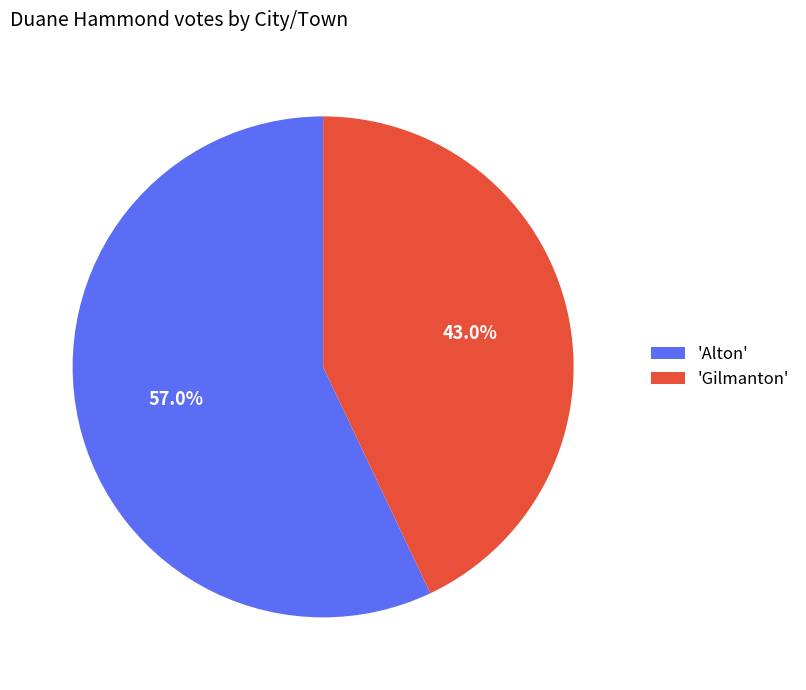

What is the ratio of the value at 'Gilmanton' to the value at 'Alton'?

0.8